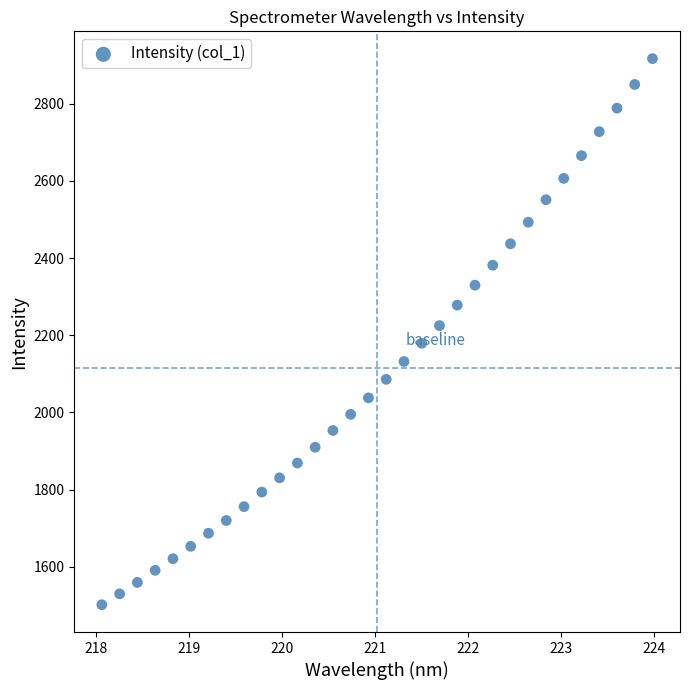

What is the range of Y values (max minus min)?

1414.4